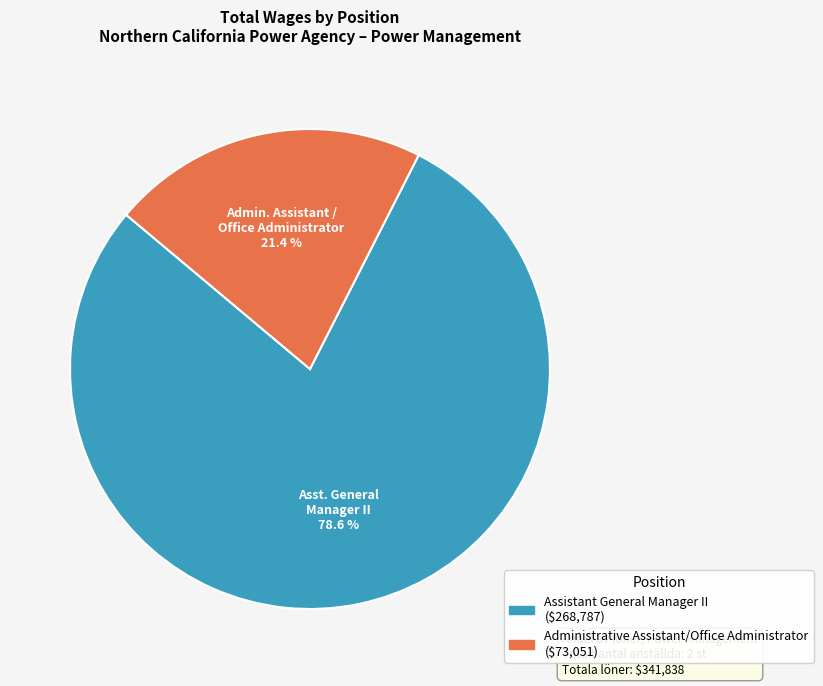

Do Administrative Assistant/Office Administrator and Assistant General Manager II together represent more than half of the pie?

Yes